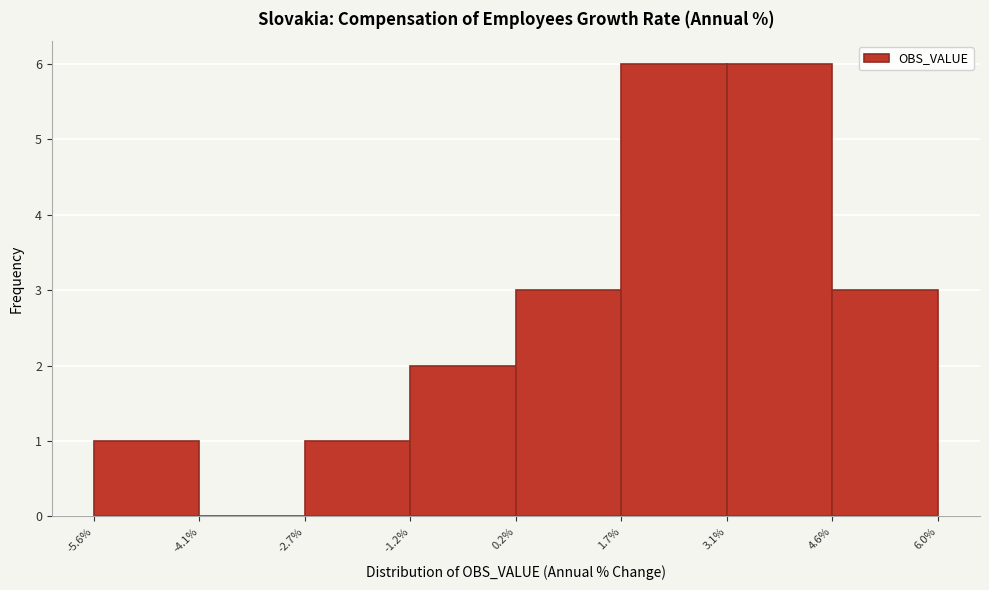

Reading left to right, transcribe this chart: for each bar, give the range it covers on the x-axis and its height. The values are not printed on the chart, so give them approximately, as read against the axis.

-5.6% to -4.1%: 1
-4.1% to -2.7%: 0
-2.7% to -1.2%: 1
-1.2% to 0.2%: 2
0.2% to 1.7%: 3
1.7% to 3.1%: 6
3.1% to 4.6%: 6
4.6% to 6.0%: 3